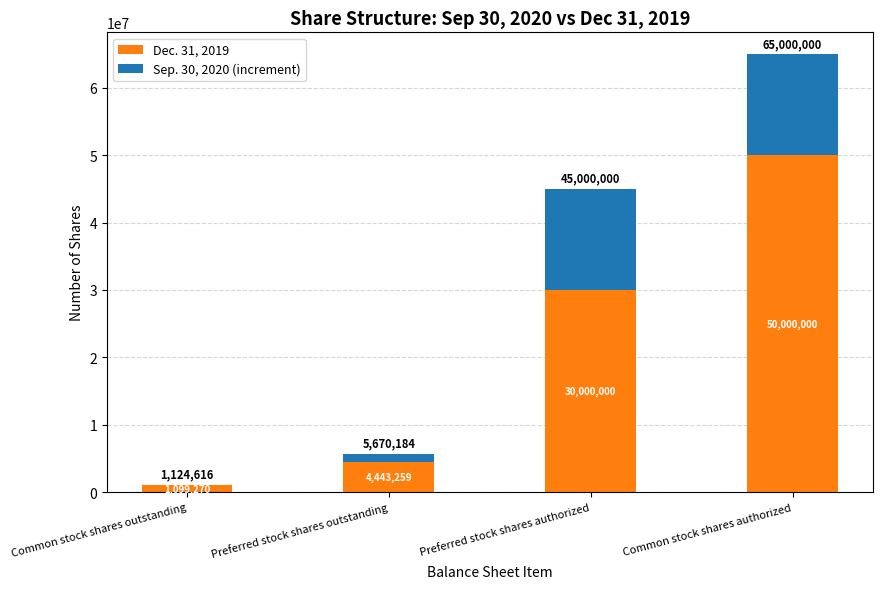

What is the total value across all series at Preferred stock shares outstanding?

5670184